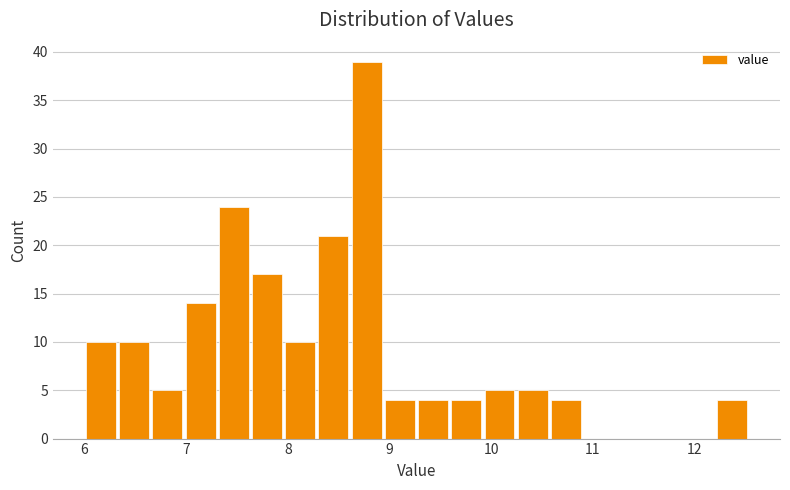

Around what value on the x-axis is the tallest bar? Give the approximate position of its centre, as read against the axis.

8.8